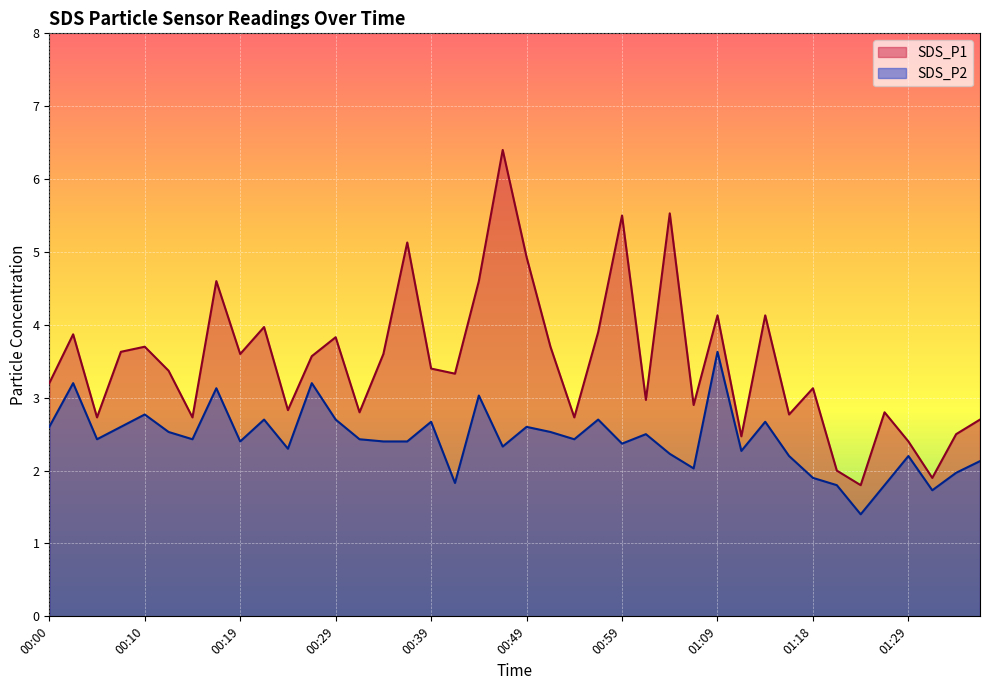

True or false: SDS_P1 and SDS_P2 cross at least once.

False